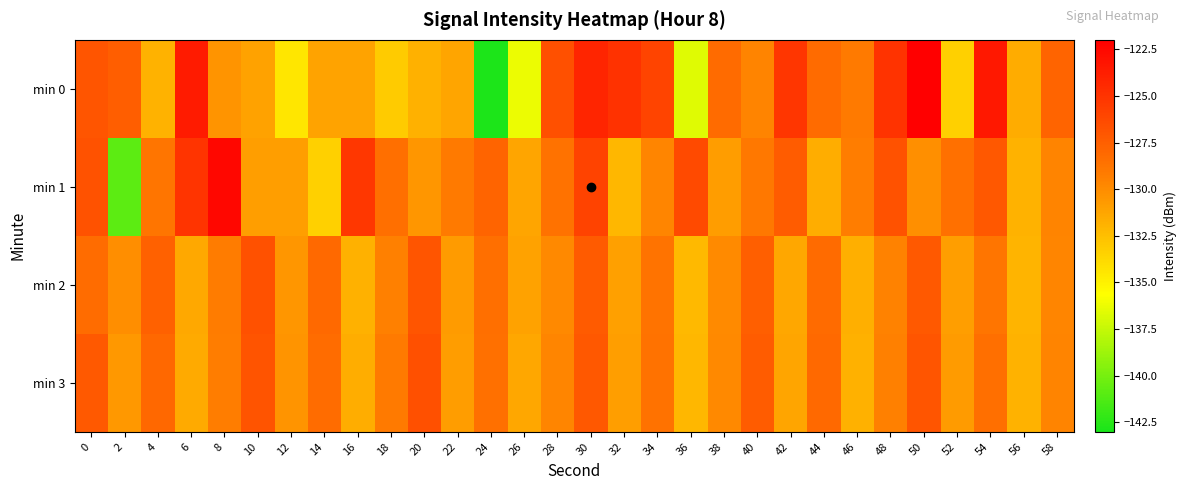

At which category is the sum across all series the highest?

30